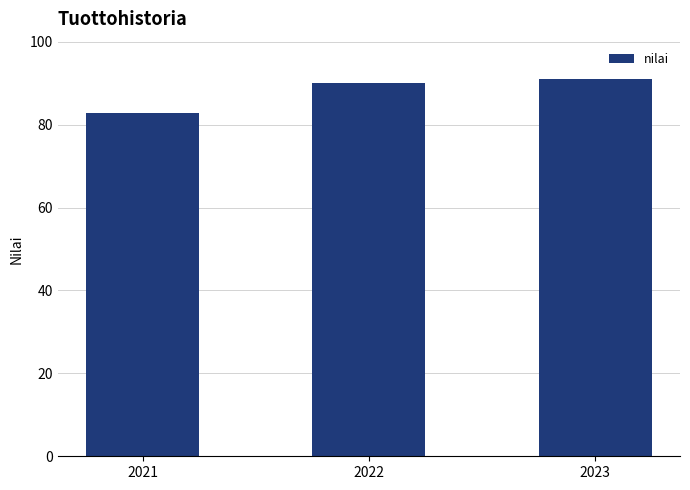

What is the difference between the maximum and minimum values?

8.3